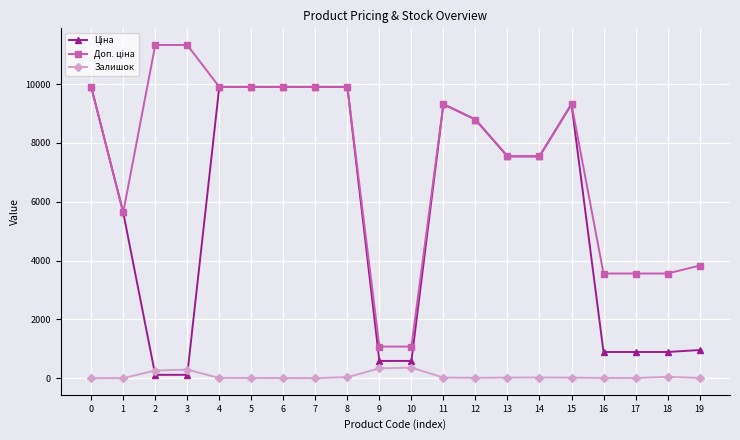

True or false: Залишок has more than 2 interior local peaks.

True